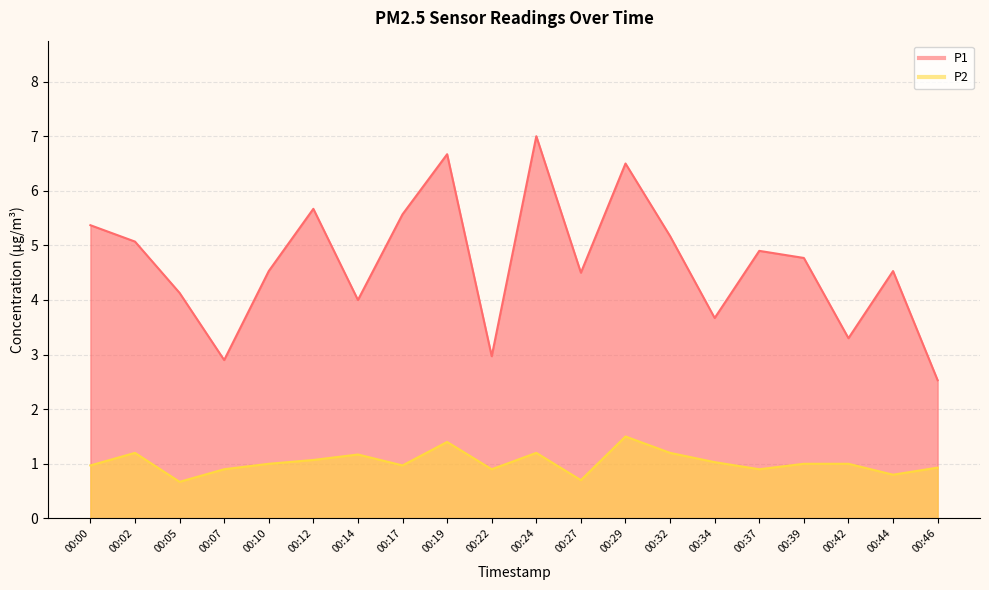

Does the chart have visible grid lines?

Yes